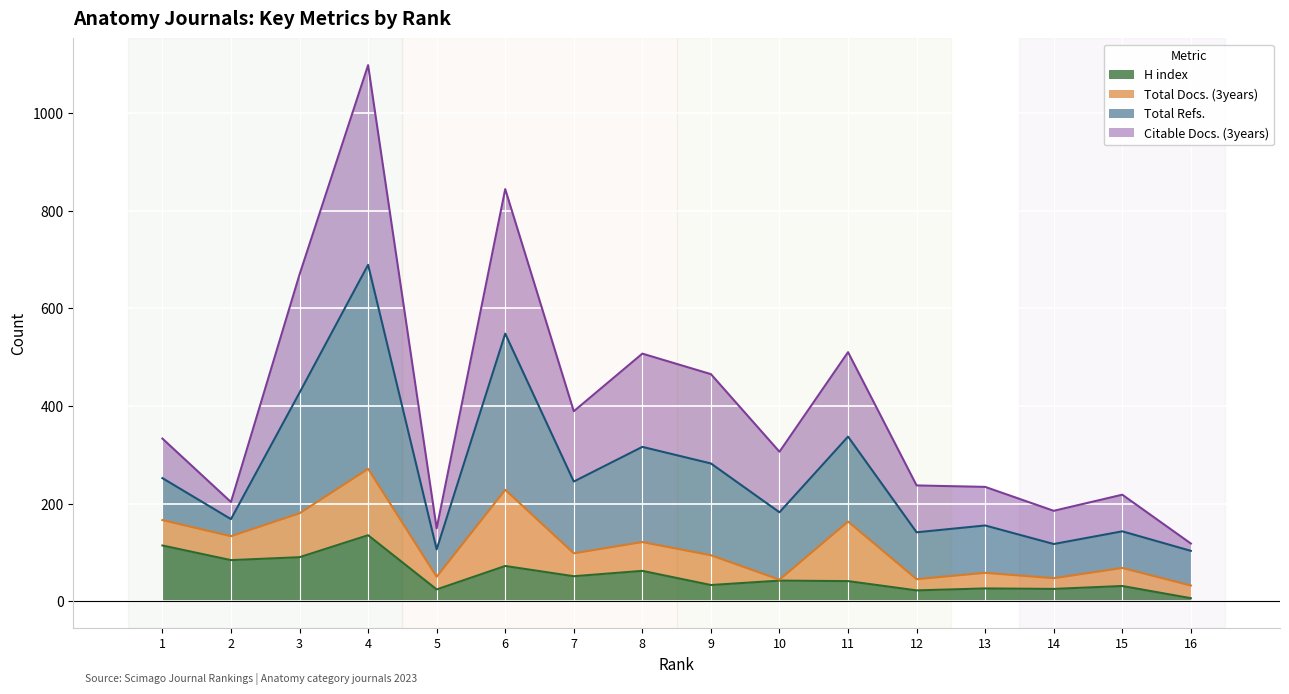

At which label is H index closest to 70?

6